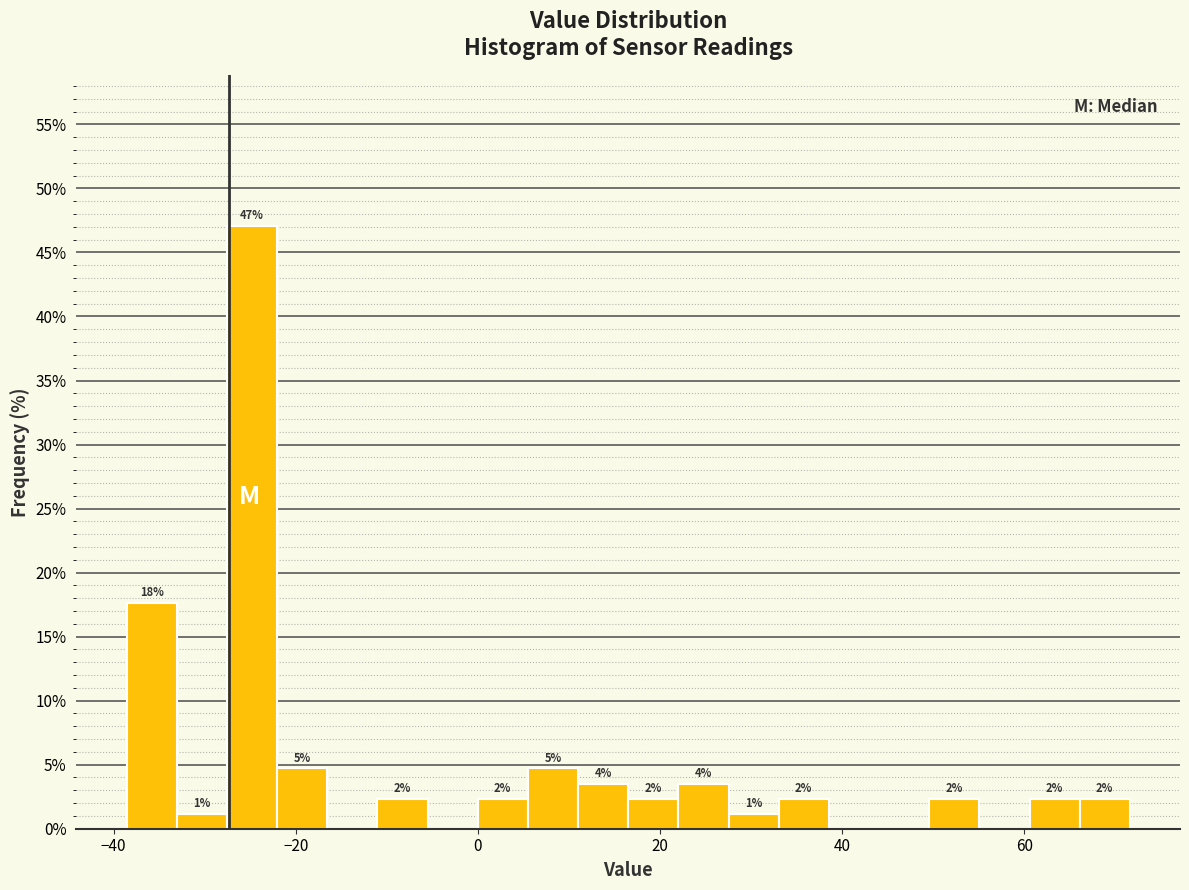

Read against the x-axis, roughly where is the centre of the tallest bar?

-24